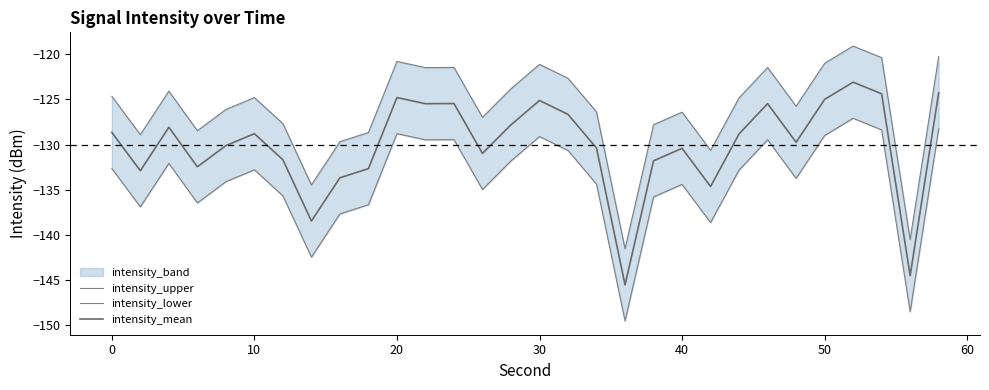

True or false: intensity_mean and intensity_lower intersect in this chart.

False